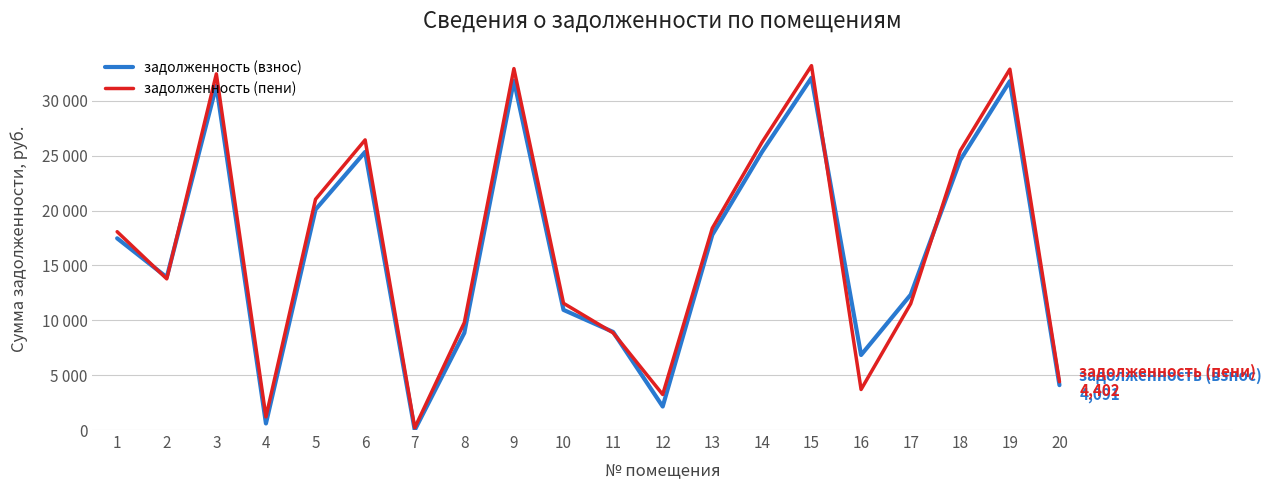

Which category has the lowest value across all series?

7